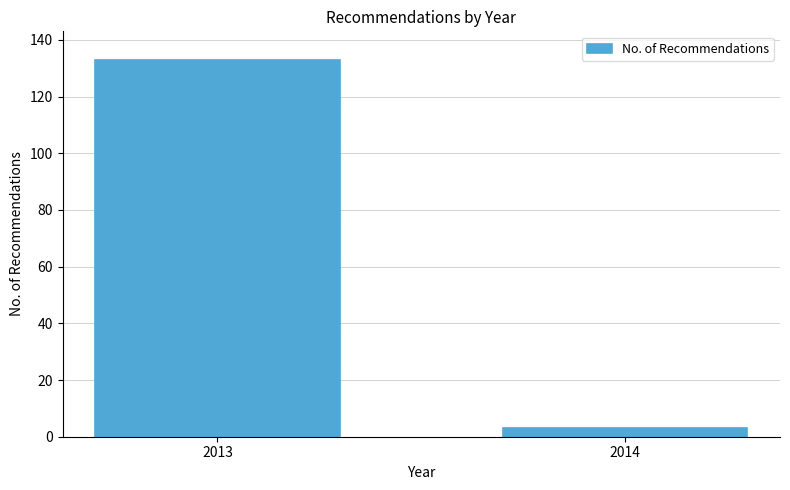

Reading right to left, list all the values displayed in this chart.

3	133